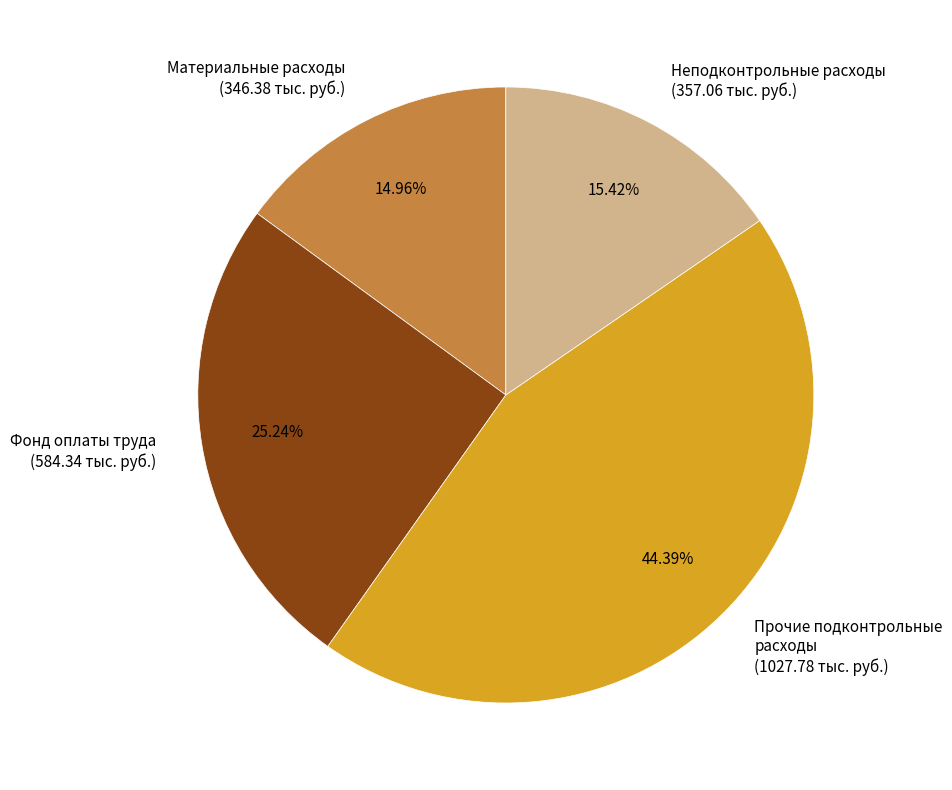

Is there any slice that represents more than half of the pie?

No